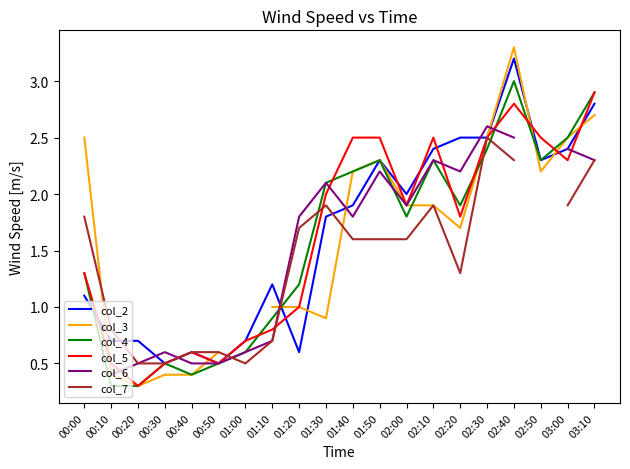

Which series has the largest total across all categories?

col_2